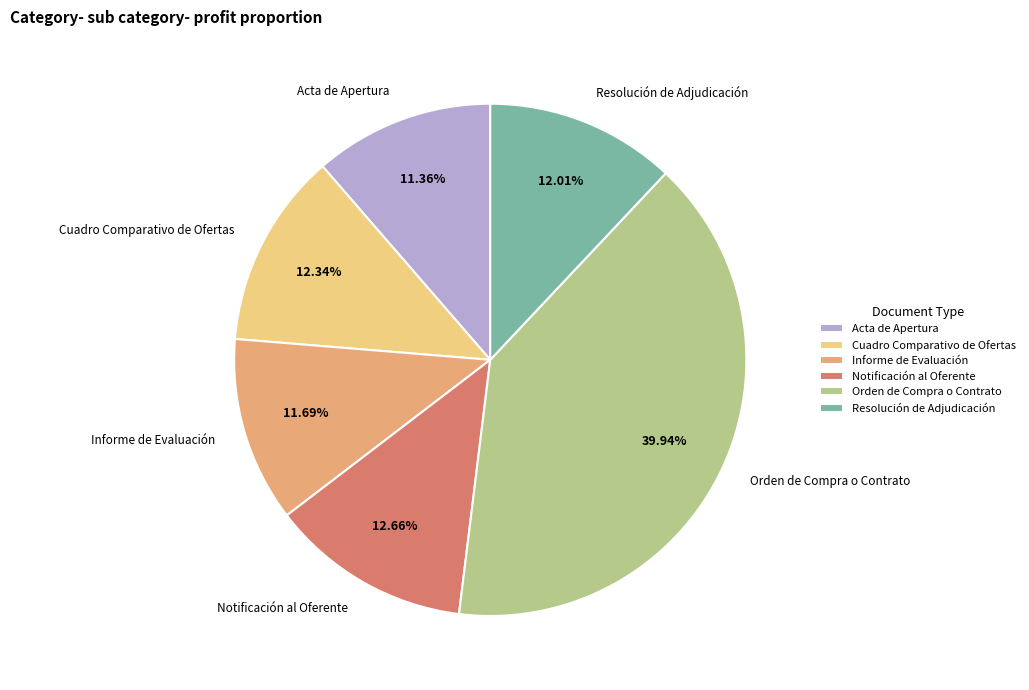

What is the ratio of the value at Informe de Evaluación to the value at Cuadro Comparativo de Ofertas?

0.9